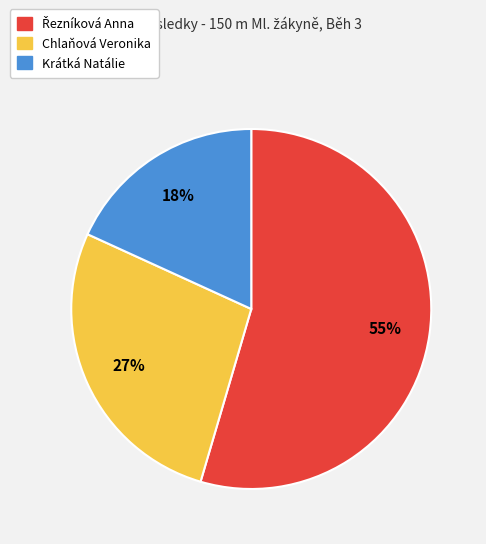

To the nearest percent, what is the average slice percentage?

33%